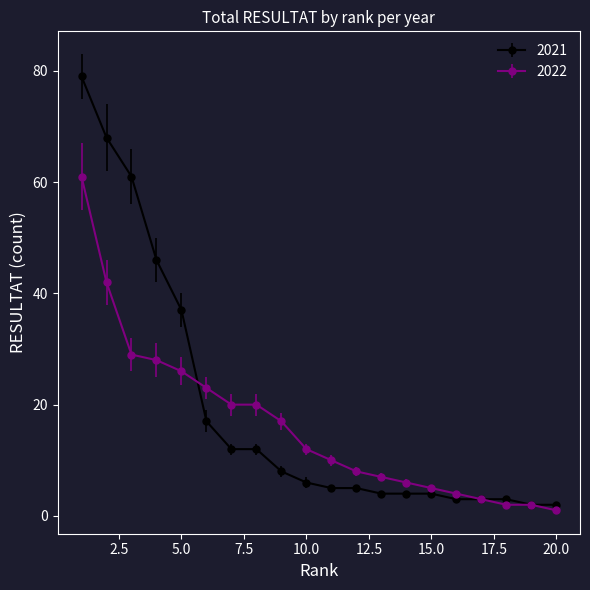

What is the average value of the 2021 series?

19